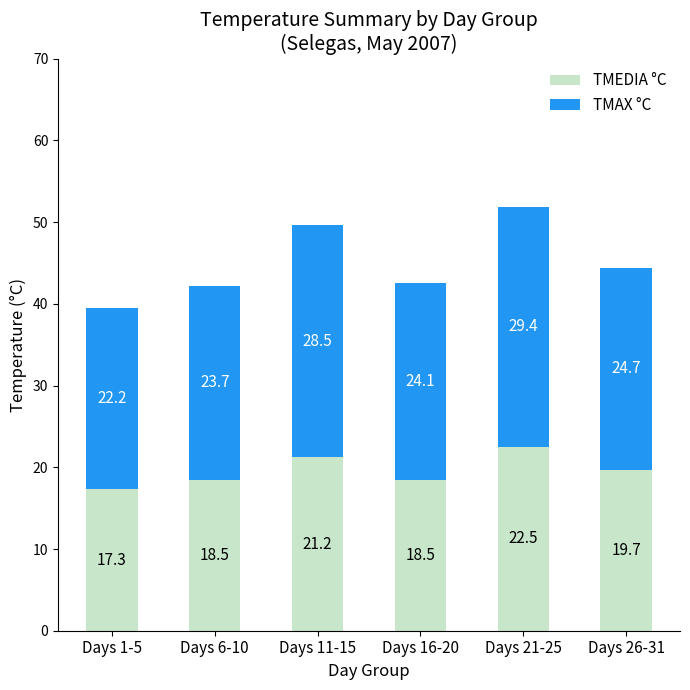

Reading left to right, what are the values for TMEDIA °C?

Days 1-5=17.3	Days 6-10=18.5	Days 11-15=21.2	Days 16-20=18.5	Days 21-25=22.5	Days 26-31=19.7